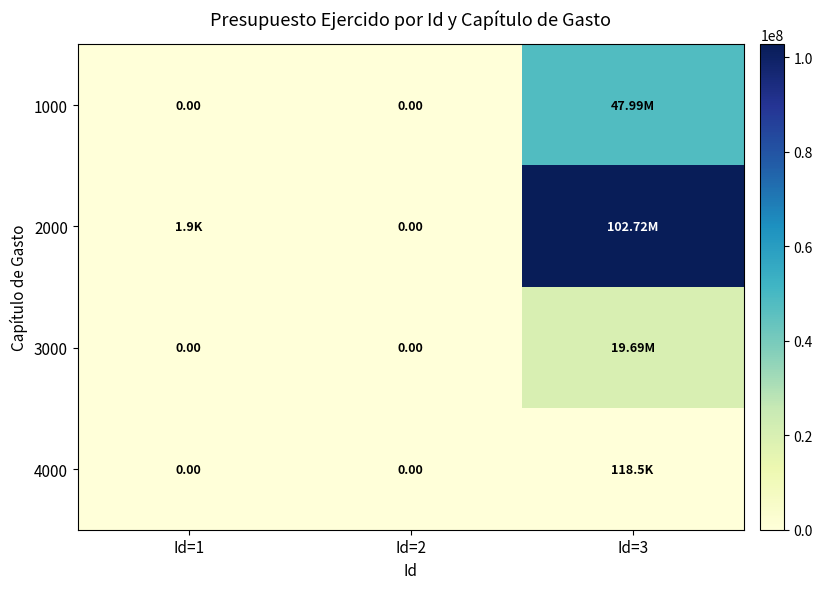

Is it true that 3000 equals 0.0 at Id=2?

True